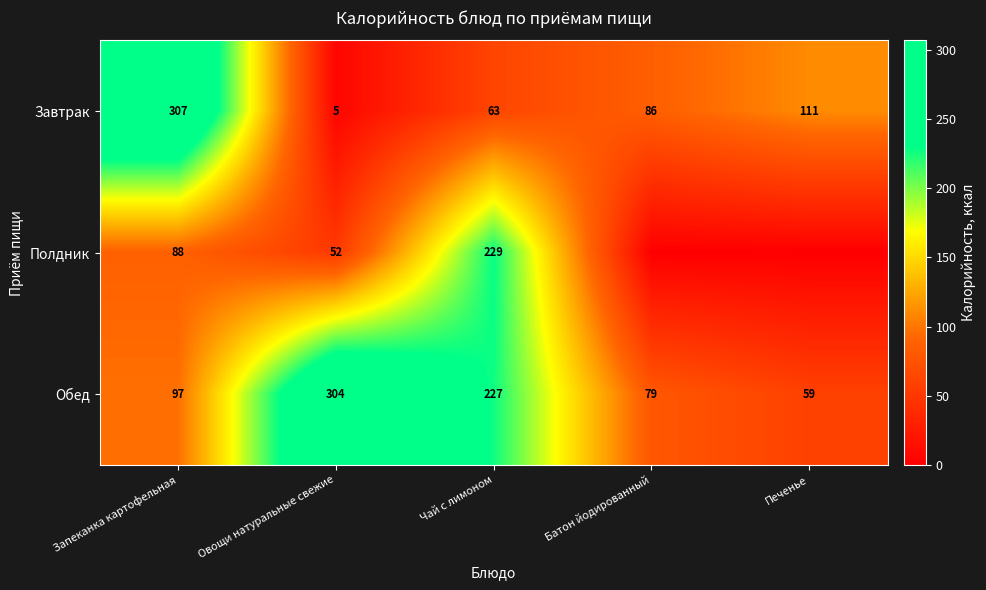

What is the spread (max minus min) of values at Запеканка картофельная?

219